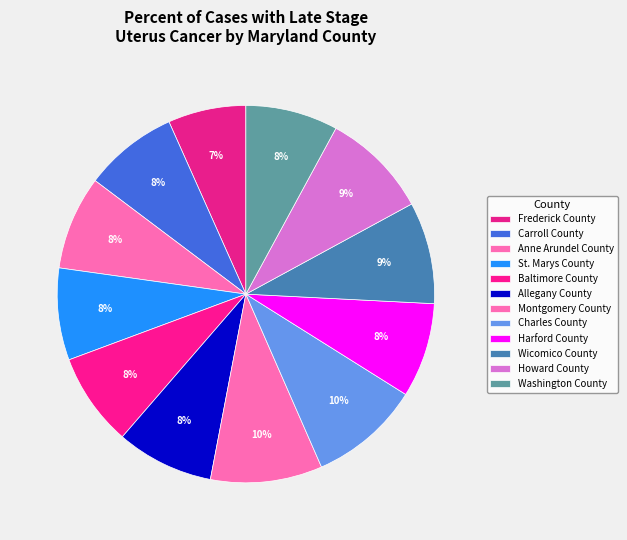

To the nearest percent, what is the difference between the Frederick County and St. Marys County slice percentages?

1%